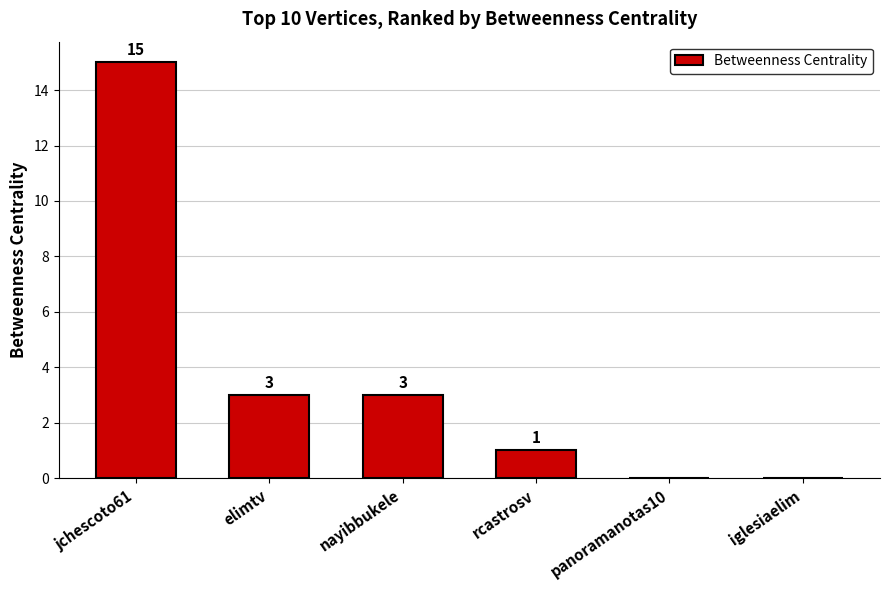

What is the approximate value at elimtv, to the nearest 5?

5